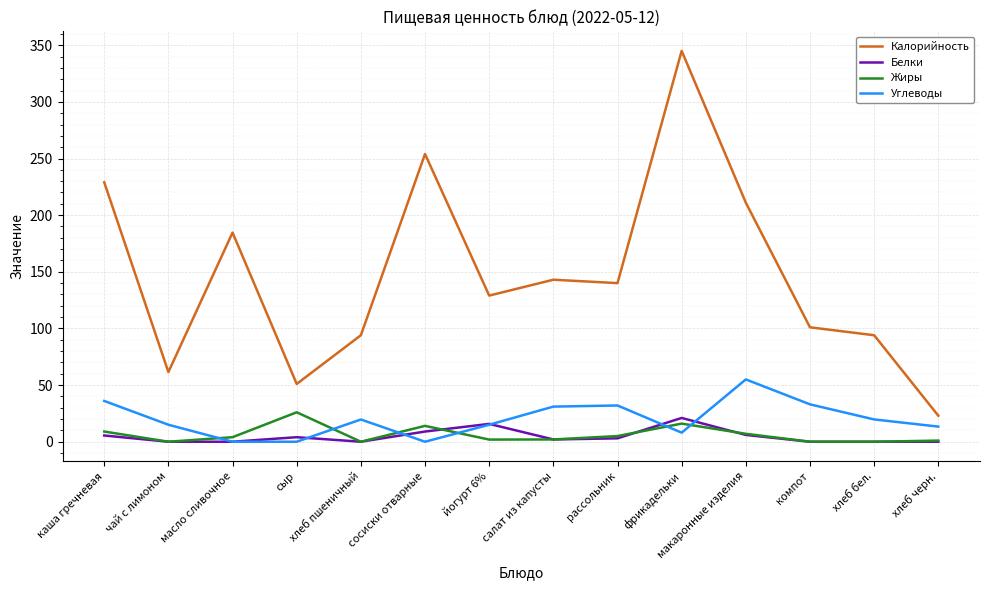

Which series ends up on top after the final intersection of Жиры and Углеводы?

Углеводы